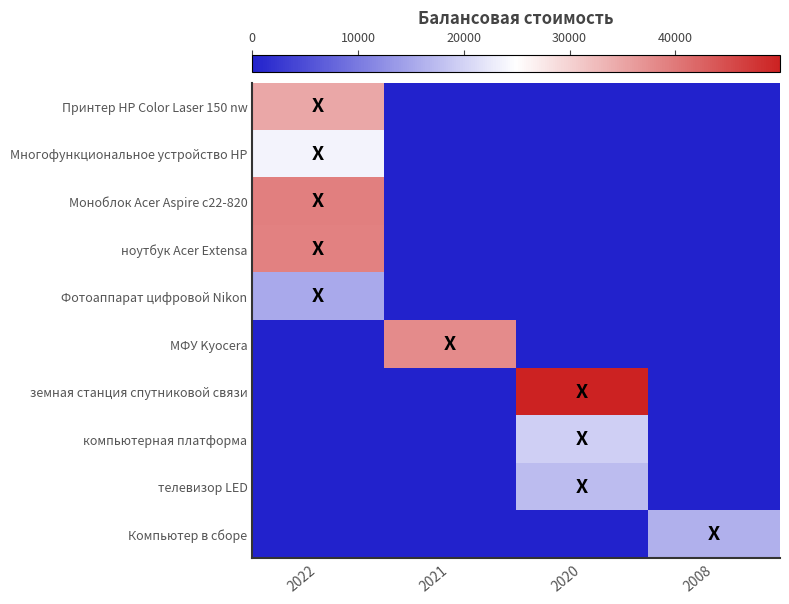

Reading left to right, transcribe all the data shown in this chart.

Принтер HP Color Laser 150 nw: 2022=34824.5	2021=0.0	2020=0.0	2008=0.0
Многофункциональное устройство HP: 2022=23660.9	2021=0.0	2020=0.0	2008=0.0
Моноблок Acer Aspire c22-820: 2022=39300.0	2021=0.0	2020=0.0	2008=0.0
ноутбук Аcer Extensa: 2022=39000.0	2021=0.0	2020=0.0	2008=0.0
Фотоаппарат цифровой Nikon: 2022=15375.5	2021=0.0	2020=0.0	2008=0.0
МФУ Kyocera: 2022=0.0	2021=37999.0	2020=0.0	2008=0.0
земная станция спутниковой связи: 2022=0.0	2021=0.0	2020=49900.0	2008=0.0
компьютерная платформа: 2022=0.0	2021=0.0	2020=19541.0	2008=0.0
телевизор LED: 2022=0.0	2021=0.0	2020=17520.0	2008=0.0
Компьютер в сборе: 2022=0.0	2021=0.0	2020=0.0	2008=15998.8